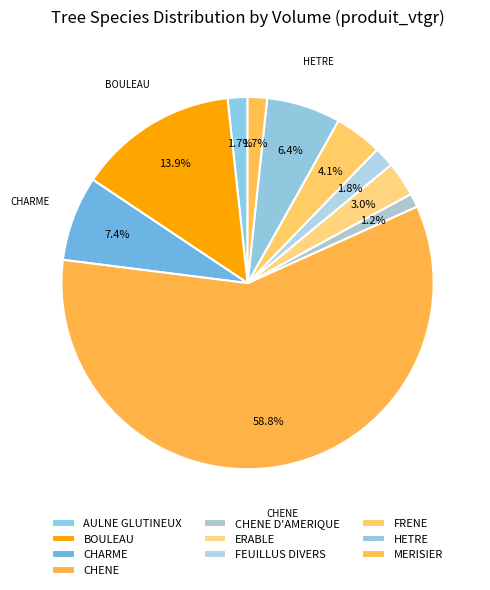

Which slice is the smallest?

CHENE D'AMERIQUE